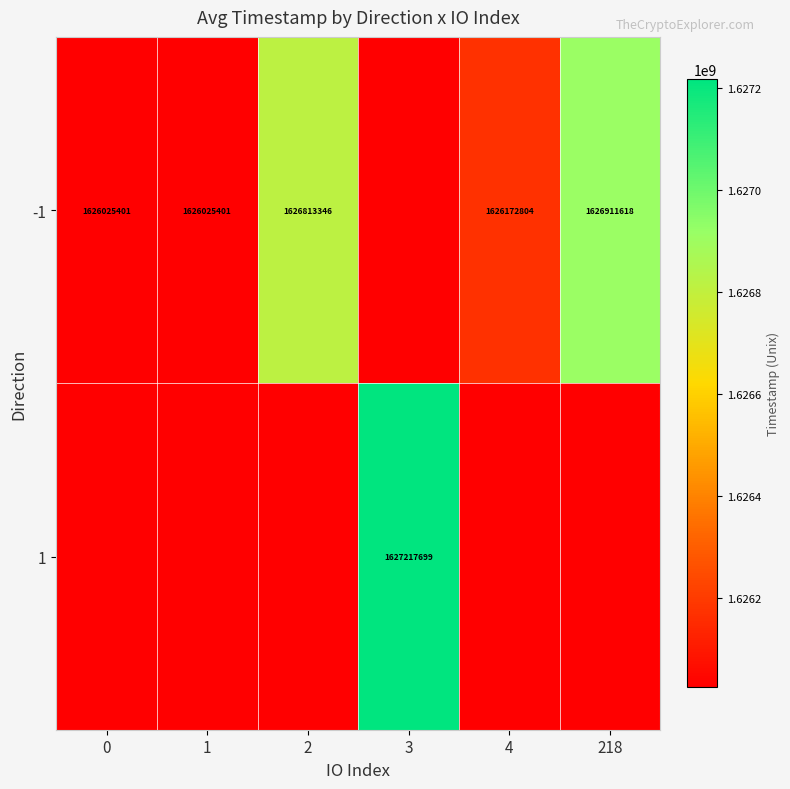

True or false: -1 has a value of 2306065856 at 2.

False